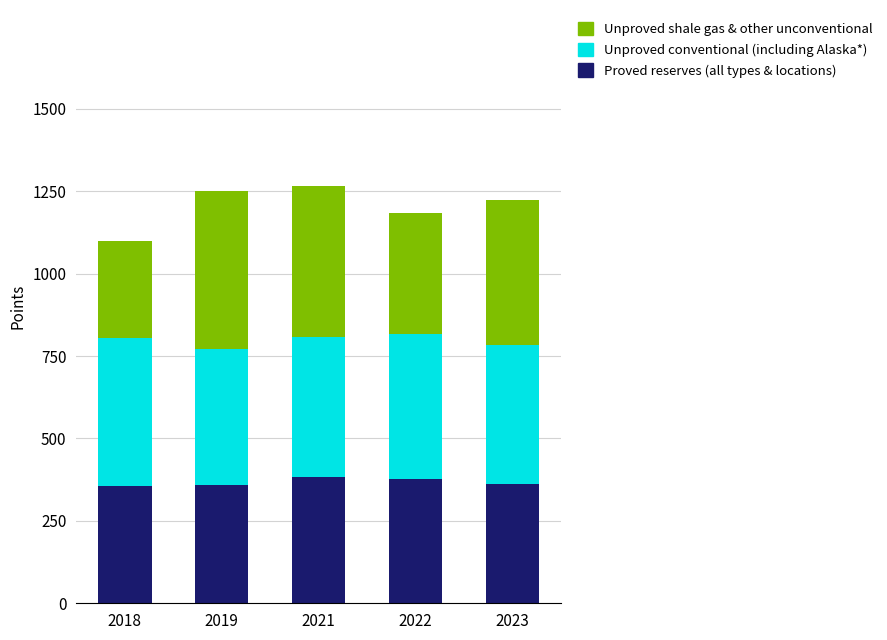

True or false: Proved reserves (all types & locations) has a value of 360.1 at 2019.

True